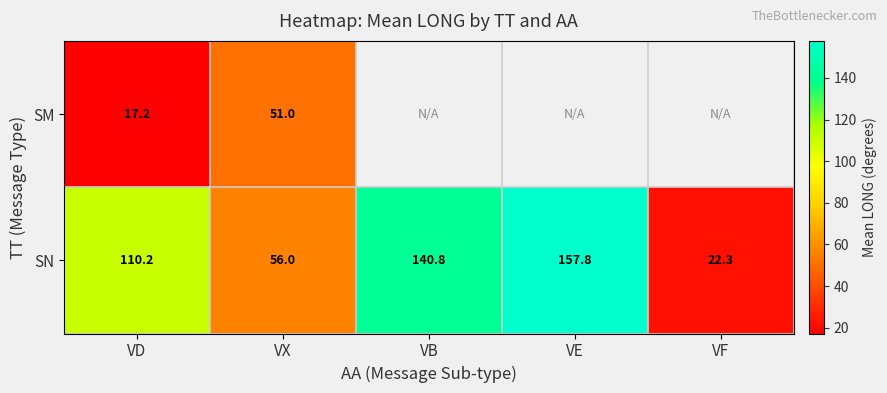

What is the total value across all series at VD?

127.4